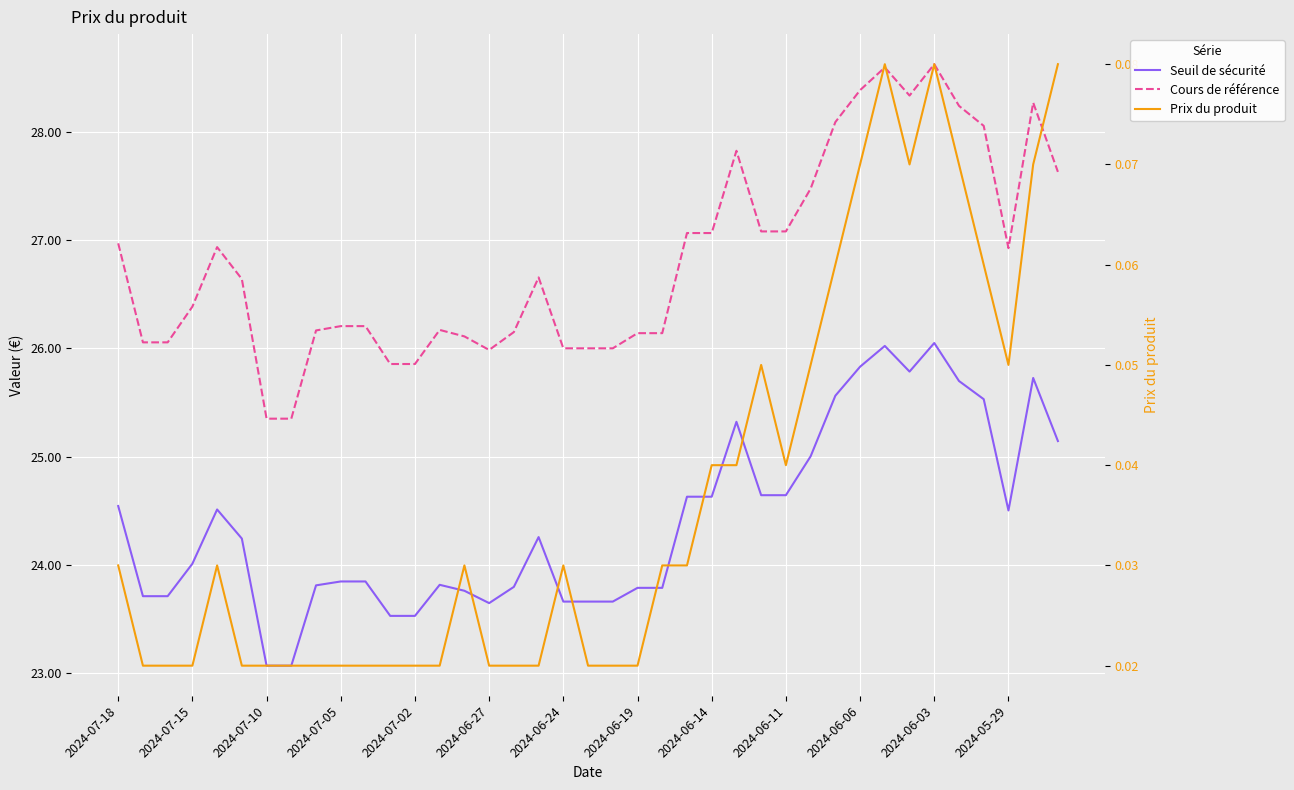

Which series has the widest spread of values?

Cours de référence